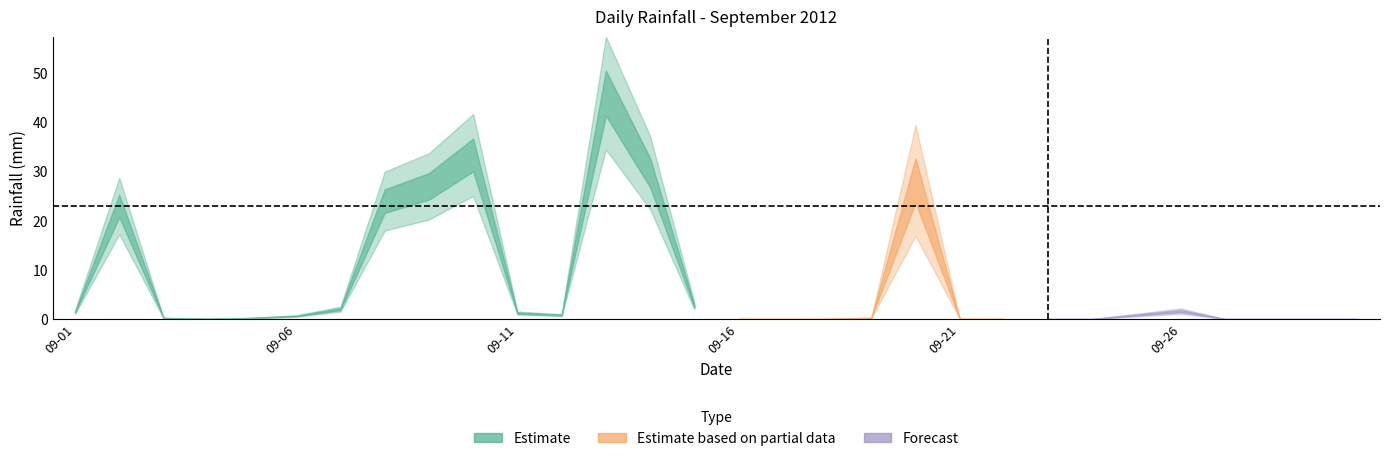

Count the number of values greater than 0.

18